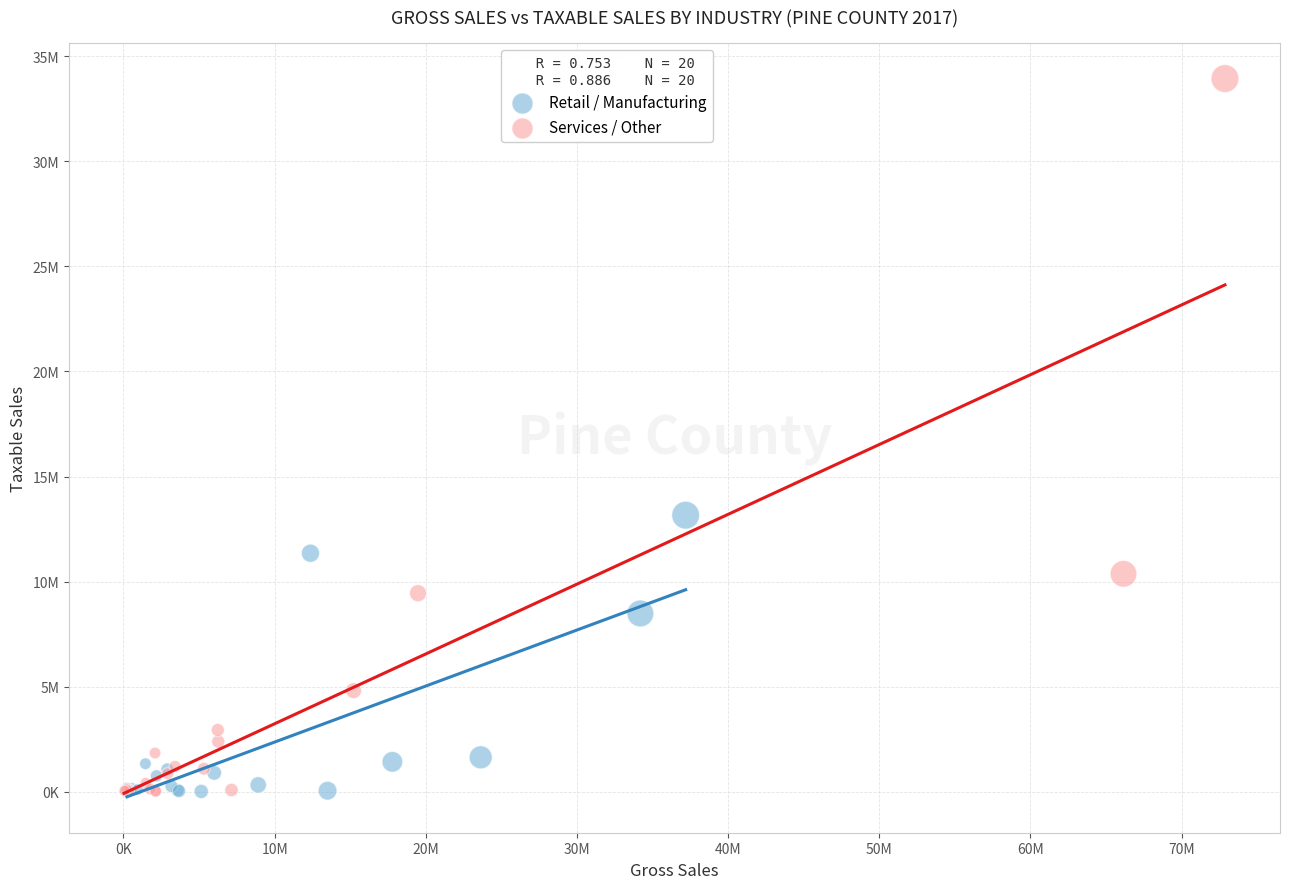

What are all the series names shown in the legend?

Retail / Manufacturing, Services / Other